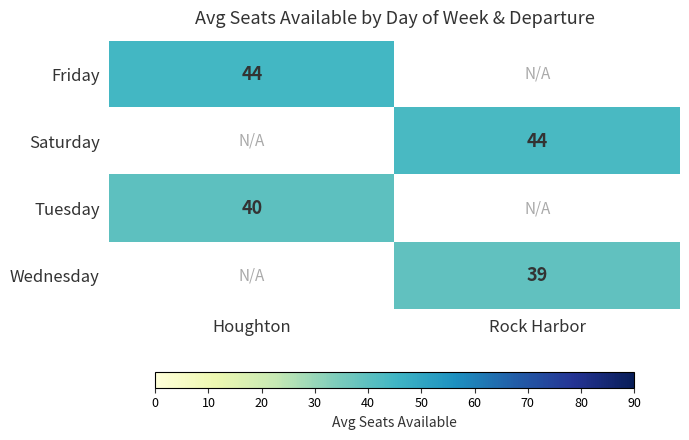

True or false: Tuesday has a value of 54.3 at Houghton.

False